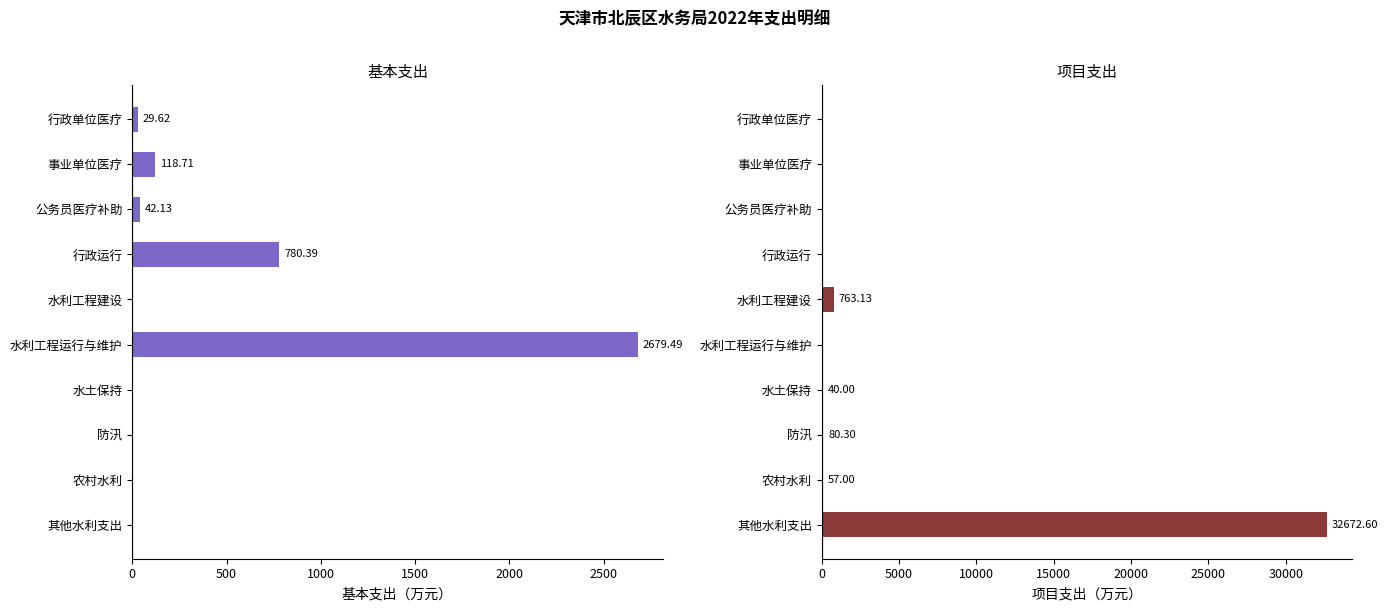

What is the sum of all 基本支出 values?

3650.3